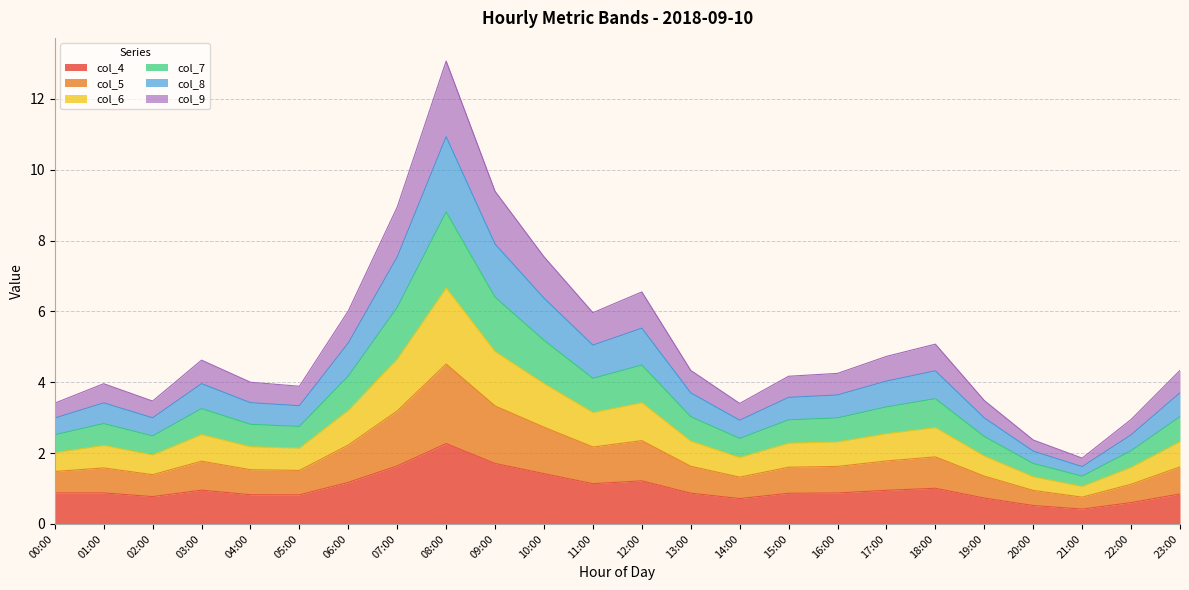

Which series changed the most between 03:00 and 12:00?

col_6